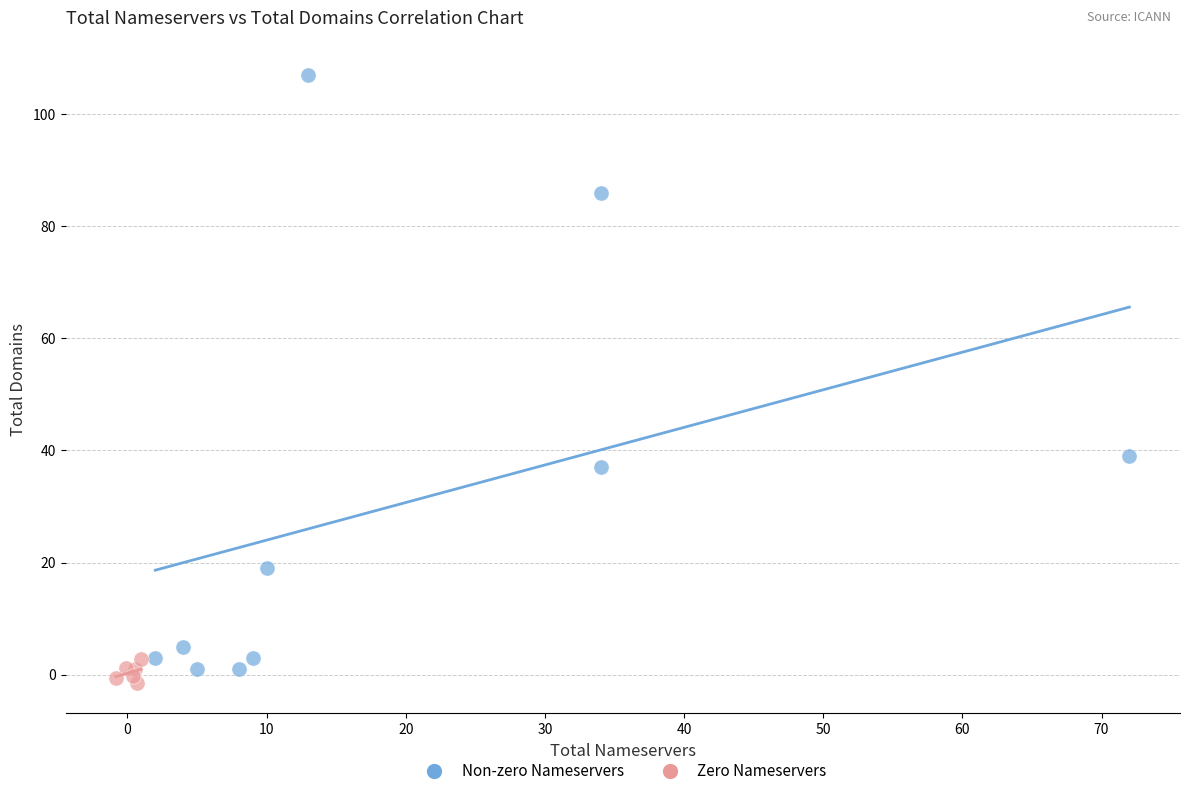

Which series has the widest spread of Y values?

Non-zero Nameservers